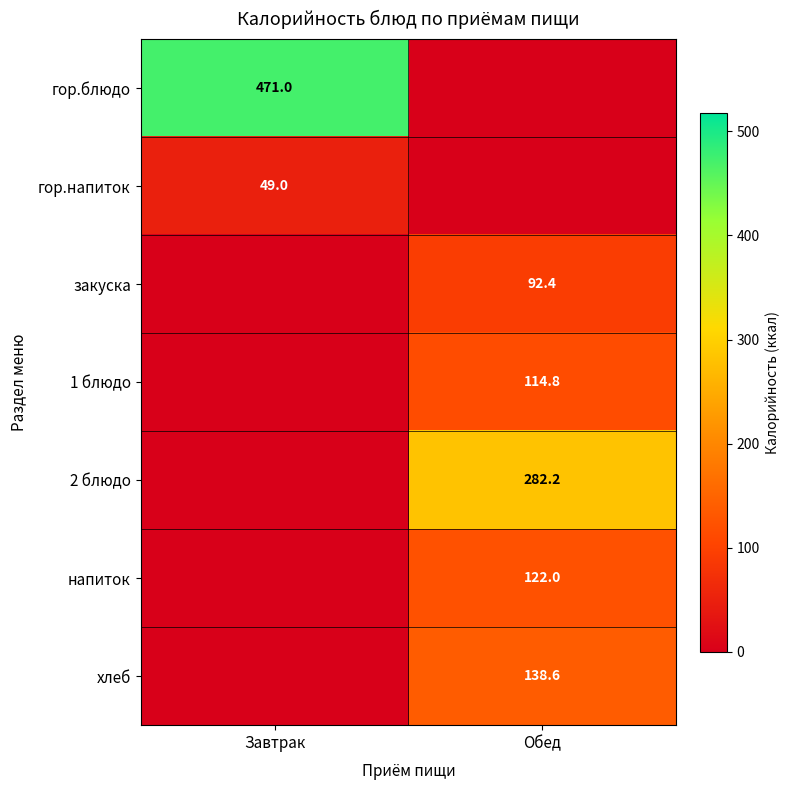

What is the greatest value displayed?

471.0